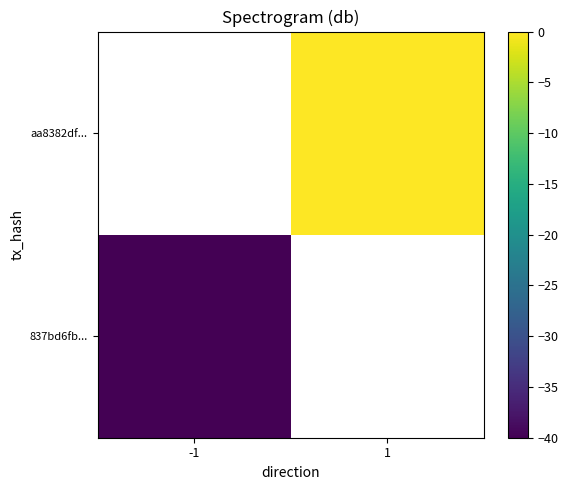

Rank the series by their maximum value, from lowest to highest.

837bd6fb..., aa8382df...